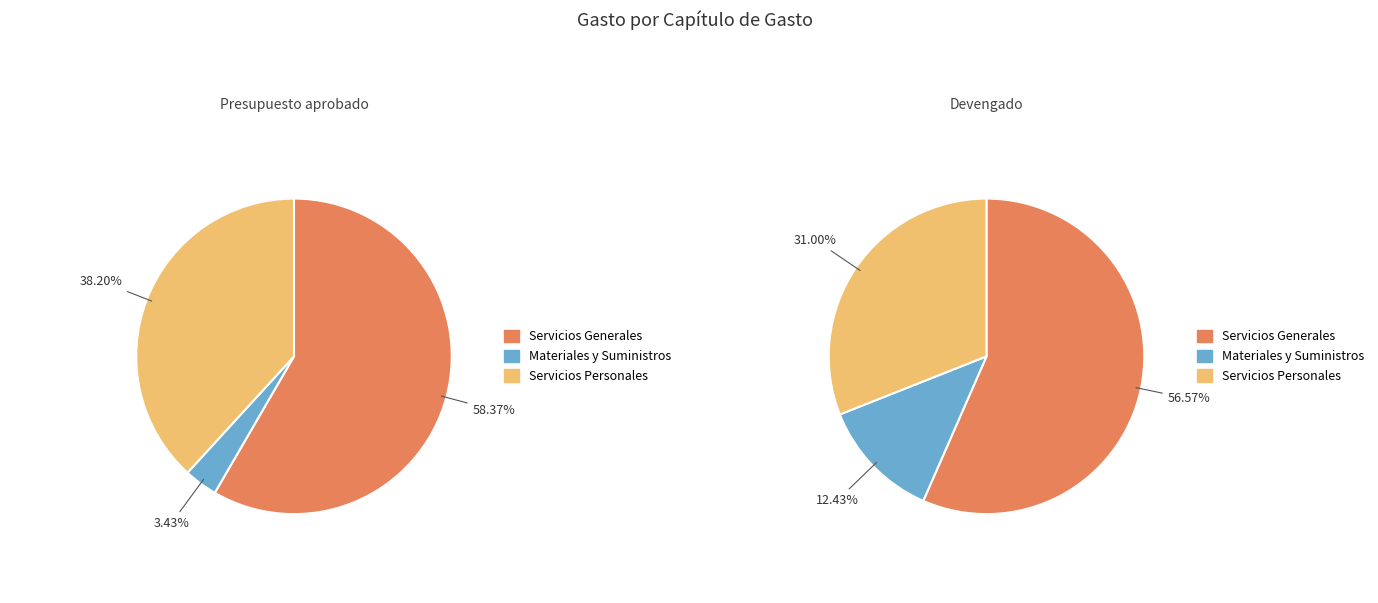

What is the difference between the highest and lowest values at Servicios Personales?

791656.1